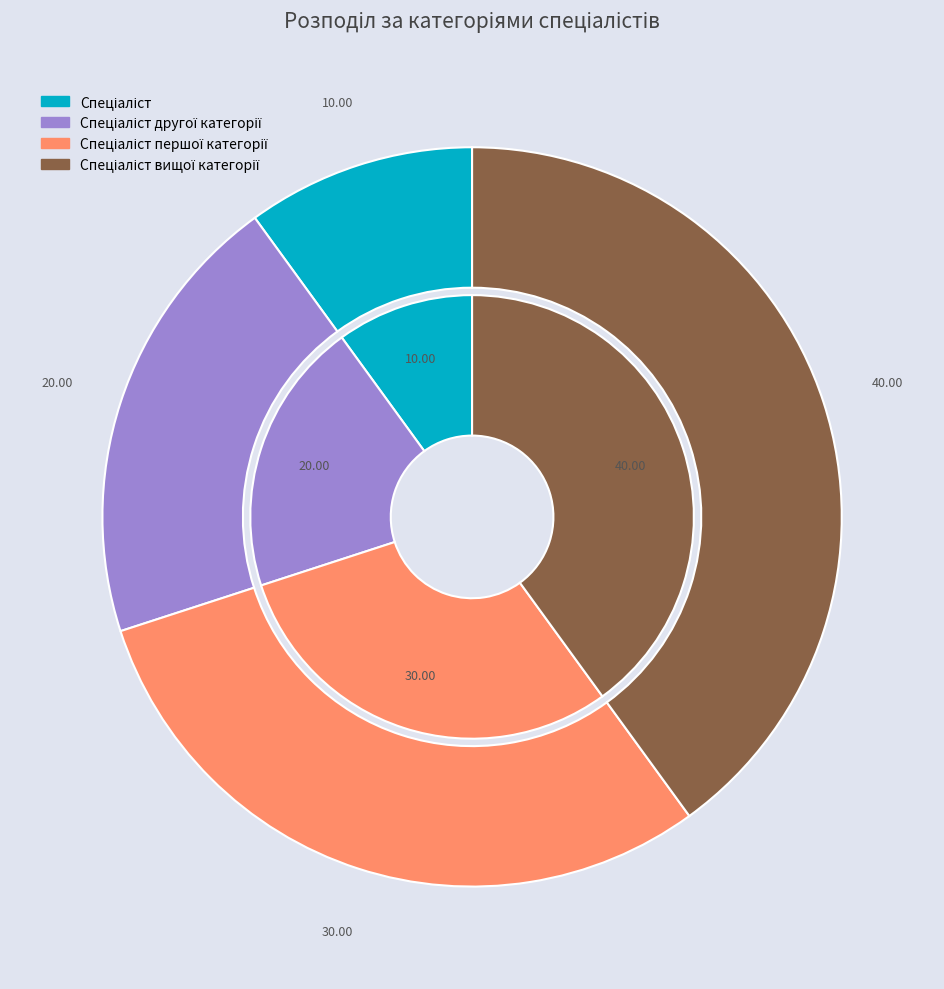

To the nearest percent, what is the combined percentage of Спеціаліст and Спеціаліст вищої категорії?

50%